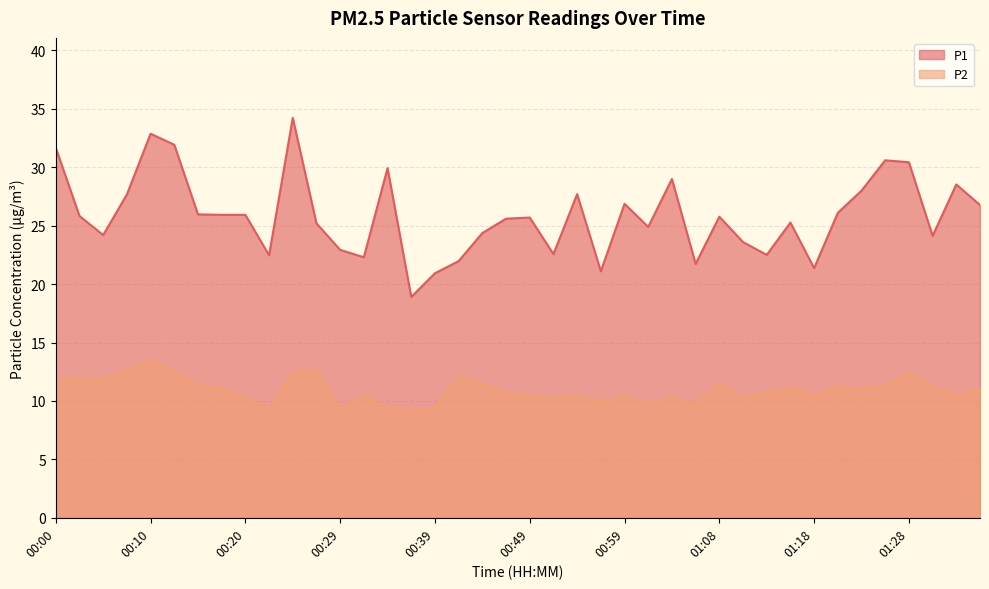

The value of P2 at 00:29 is 9.3. True or false?

True